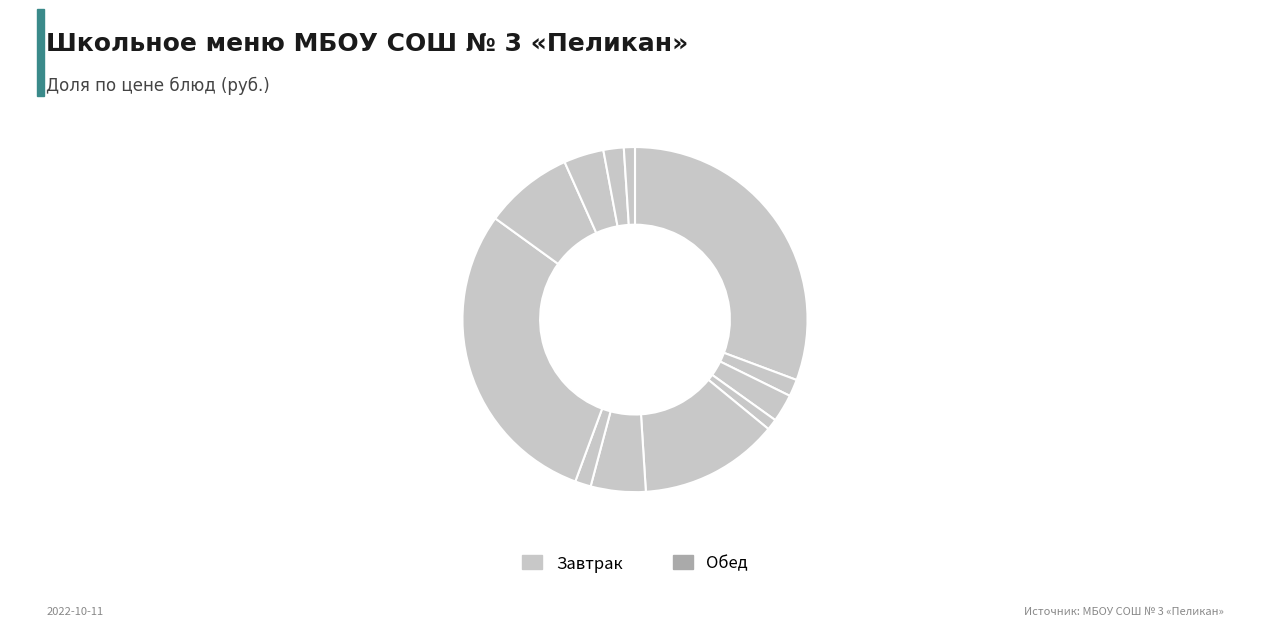

How many slices are in this pie chart?

12